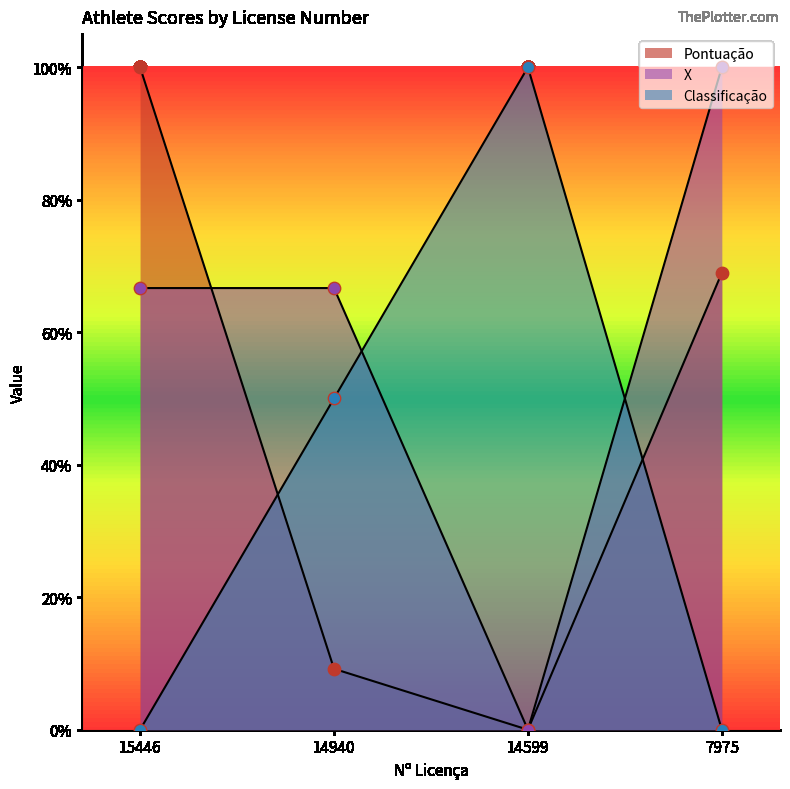

Which series reaches the maximum Y coordinate?

Pontuação